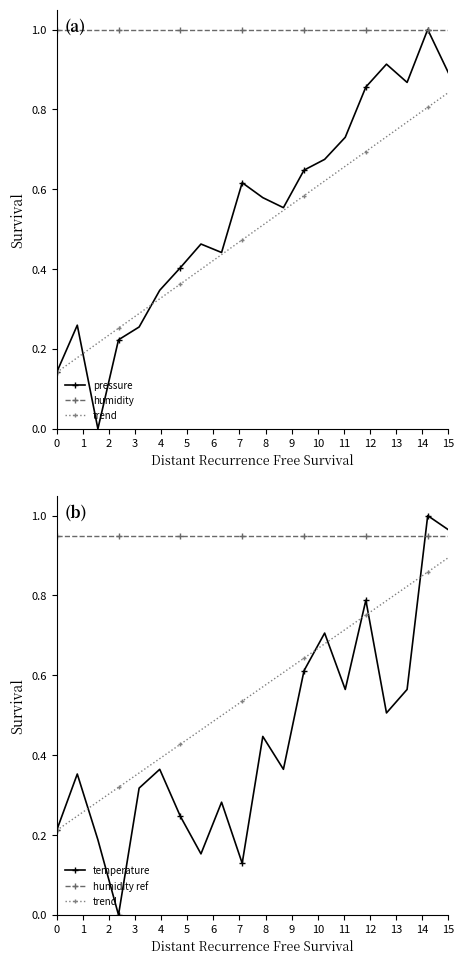

Reading left to right, what are all the values shown in this chart?

pressure: 0.1	0.3	0.0	0.2	0.3	0.3	0.4	0.5	0.4	0.6	0.6	0.6	0.6	0.7	0.7	0.9	0.9	0.9	1.0	0.9
humidity: 1.0	1.0	1.0	1.0	1.0	1.0	1.0	1.0	1.0	1.0	1.0	1.0	1.0	1.0	1.0	1.0	1.0	1.0	1.0	1.0
trend: 0.2	0.2	0.3	0.3	0.4	0.4	0.4	0.5	0.5	0.5	0.6	0.6	0.6	0.7	0.7	0.8	0.8	0.8	0.9	0.9
temperature: 0.2	0.4	0.2	0.0	0.3	0.4	0.2	0.2	0.3	0.1	0.4	0.4	0.6	0.7	0.6	0.8	0.5	0.6	1.0	1.0
humidity ref: 0.9	0.9	0.9	0.9	0.9	0.9	0.9	0.9	0.9	0.9	0.9	0.9	0.9	0.9	0.9	0.9	0.9	0.9	0.9	0.9